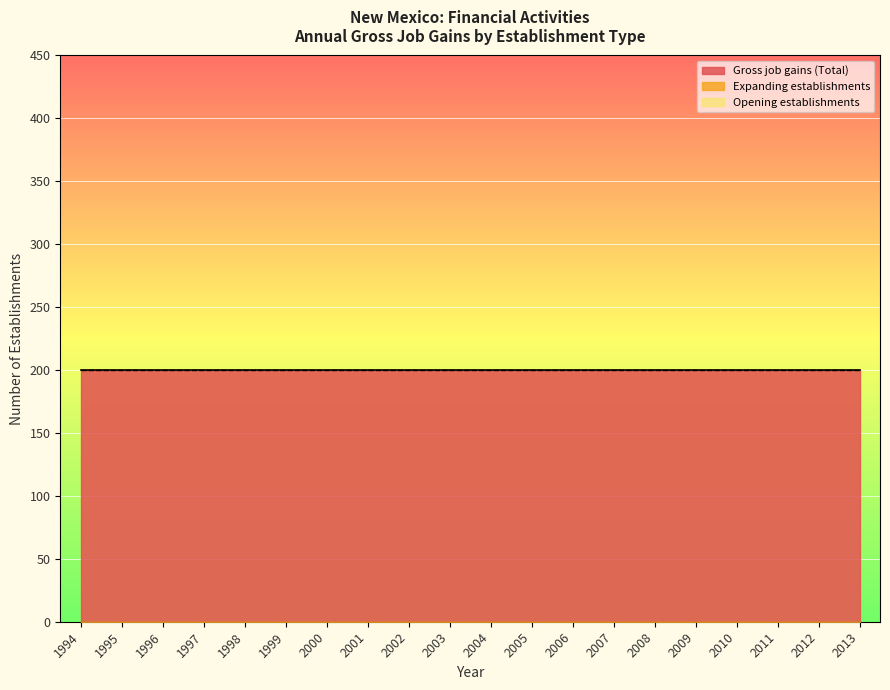

Rank the series by their maximum value, from highest to lowest.

Gross job gains (Total), Opening establishments, Expanding establishments